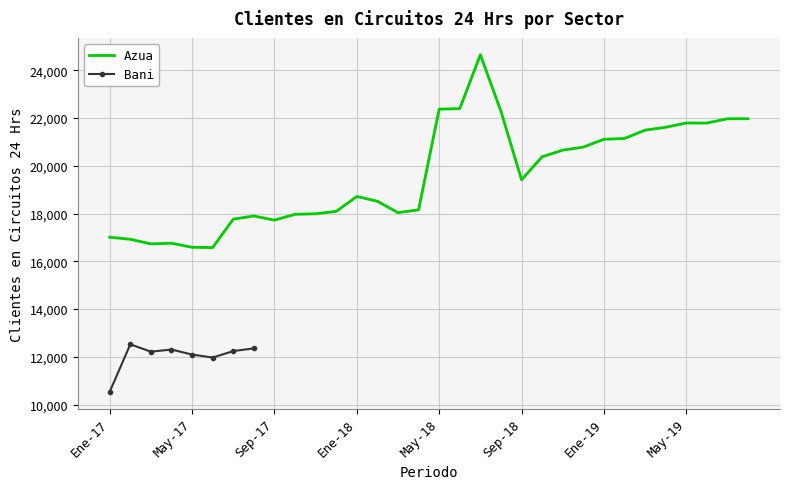

What is the highest value of the Azua series?

24647